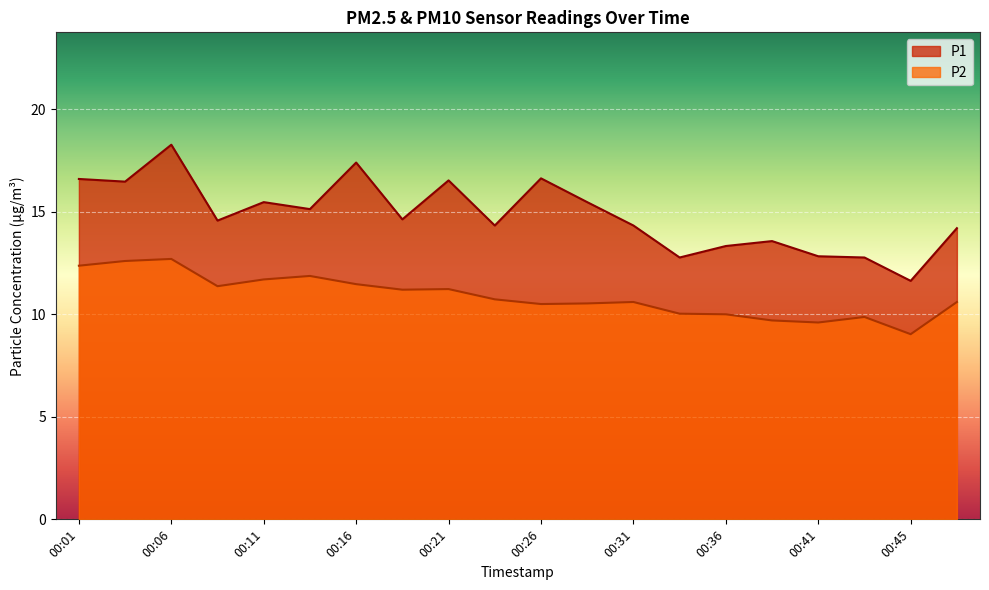

Which category has the lowest value in the P2 series?

00:45